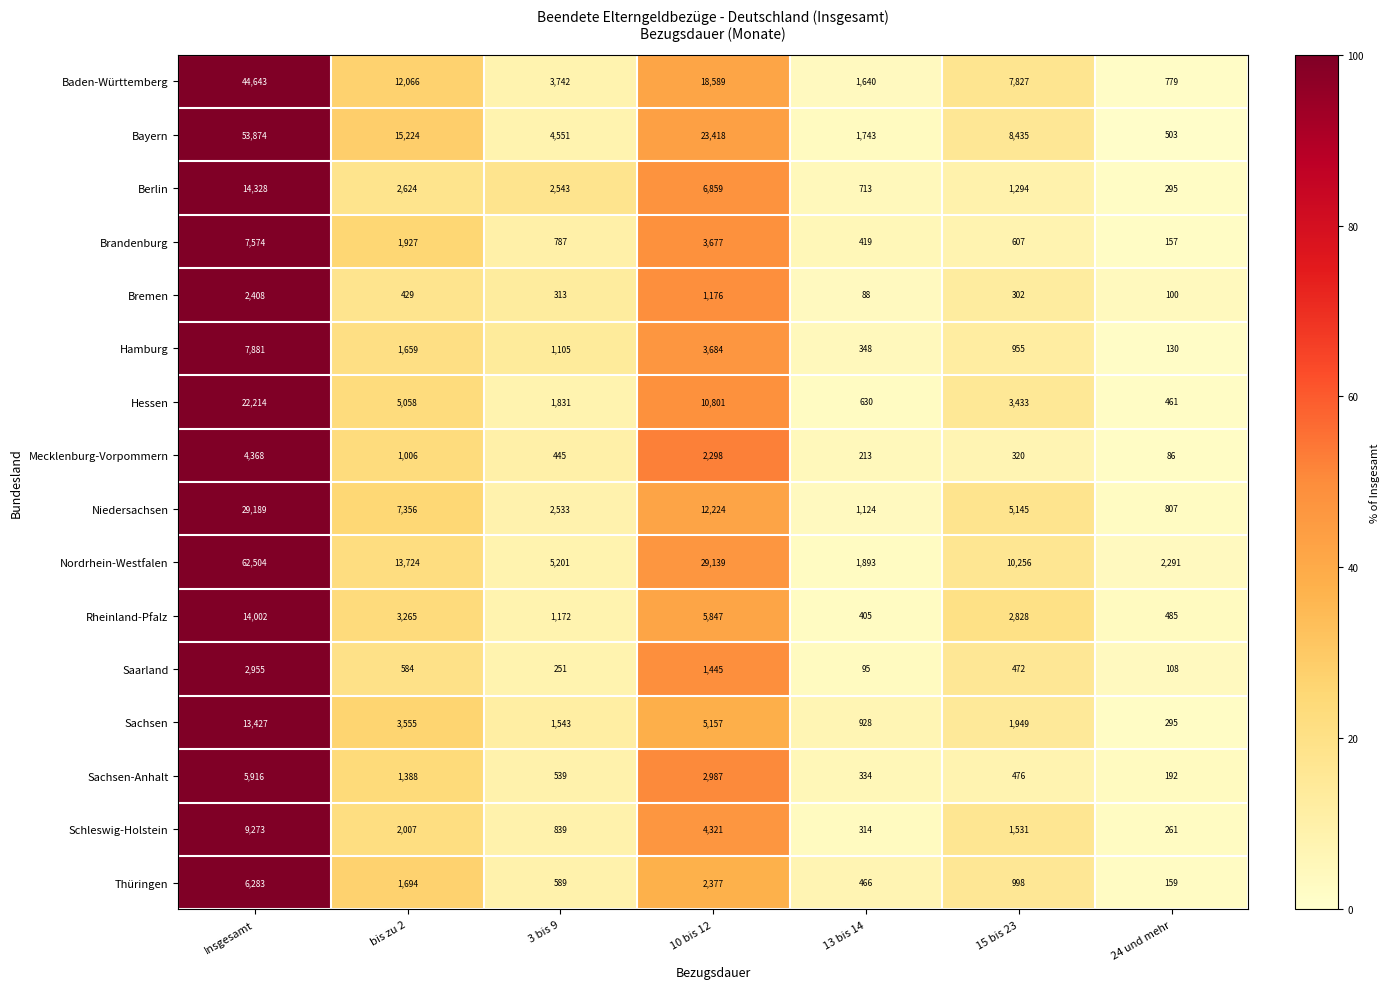

Is it true that Bayern equals 53874 at Insgesamt?

True